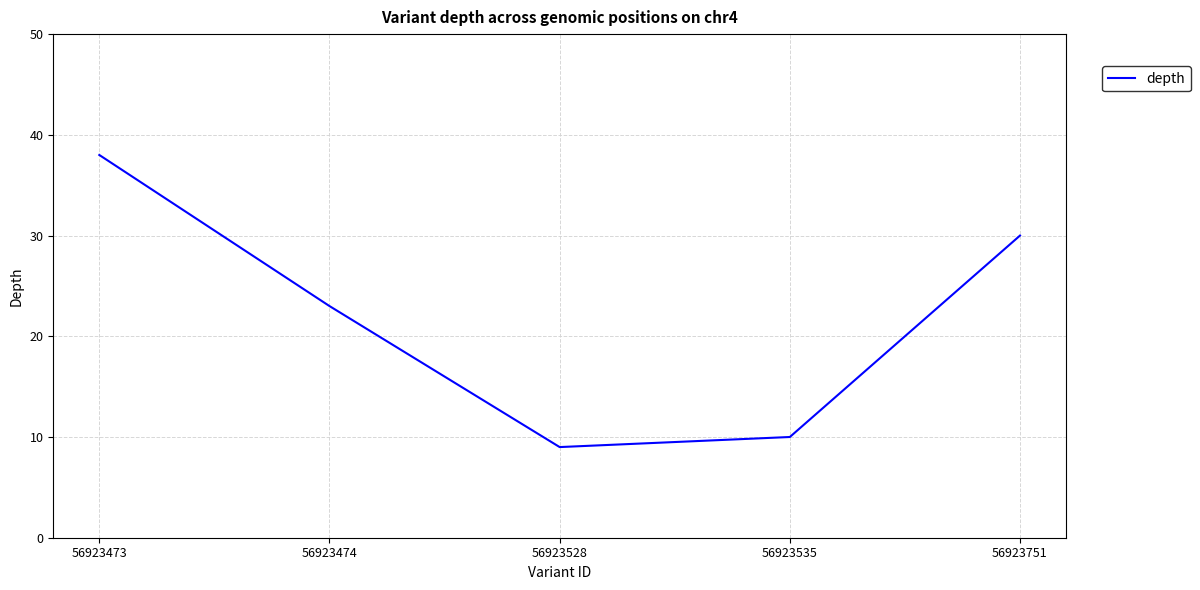

What is the greatest value displayed?

38